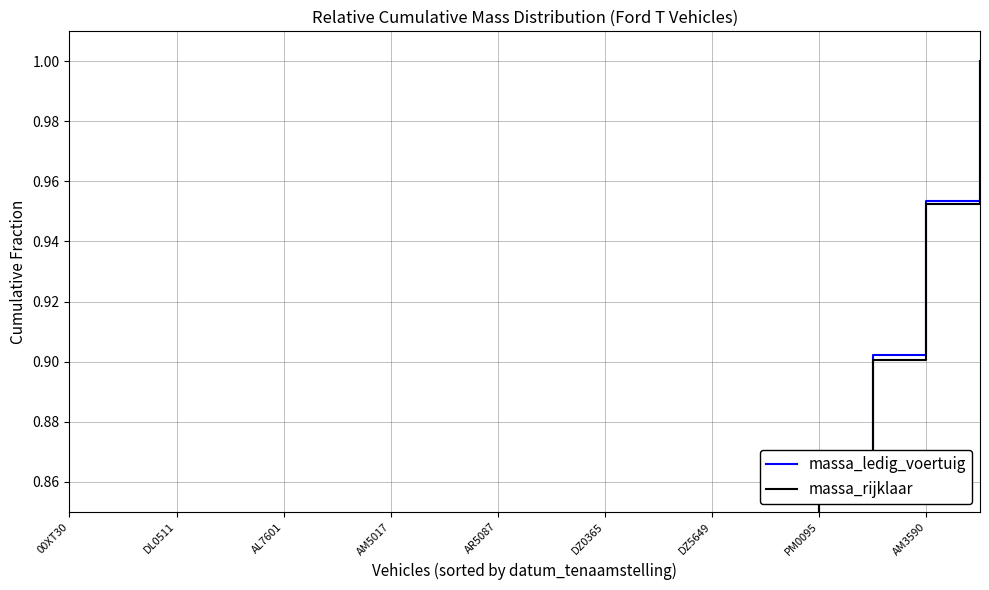

Count the number of categories in the chart.

18